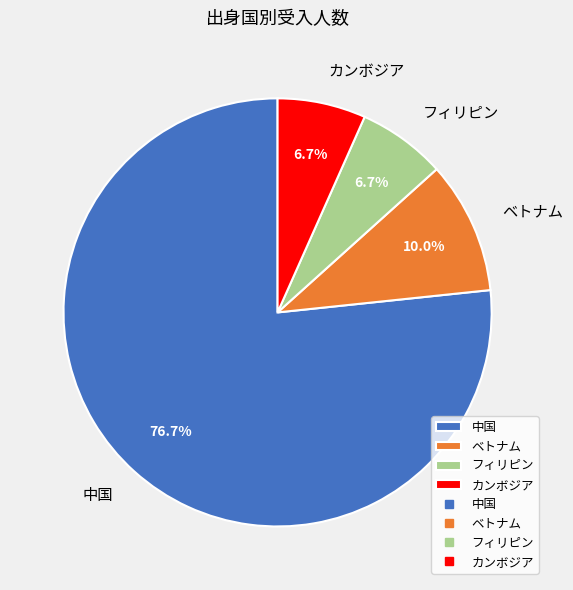

The カンボジア slice represents 1% of the pie. True or false?

False